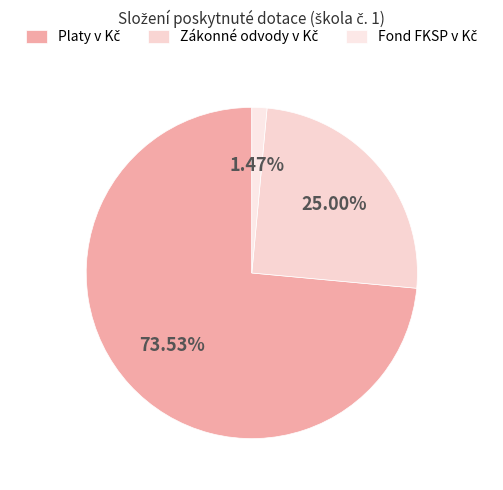

How many segments does this pie chart have?

3